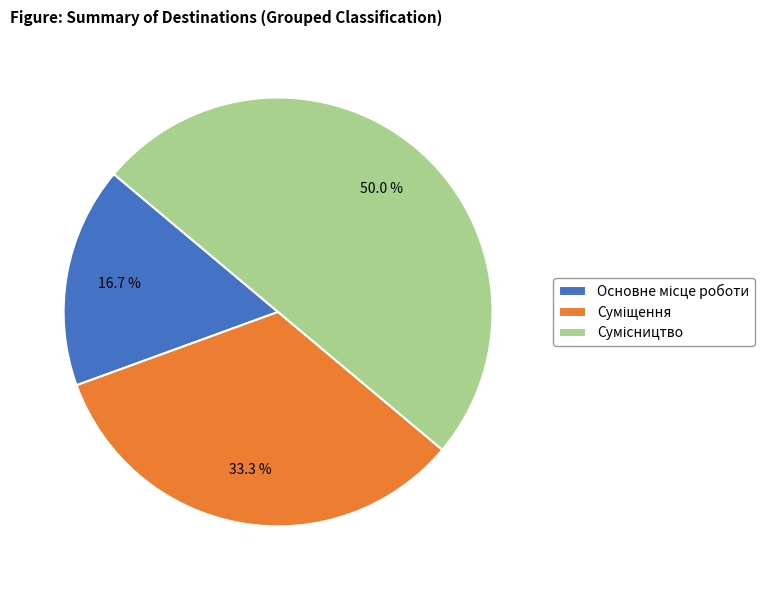

How many segments does this pie chart have?

3